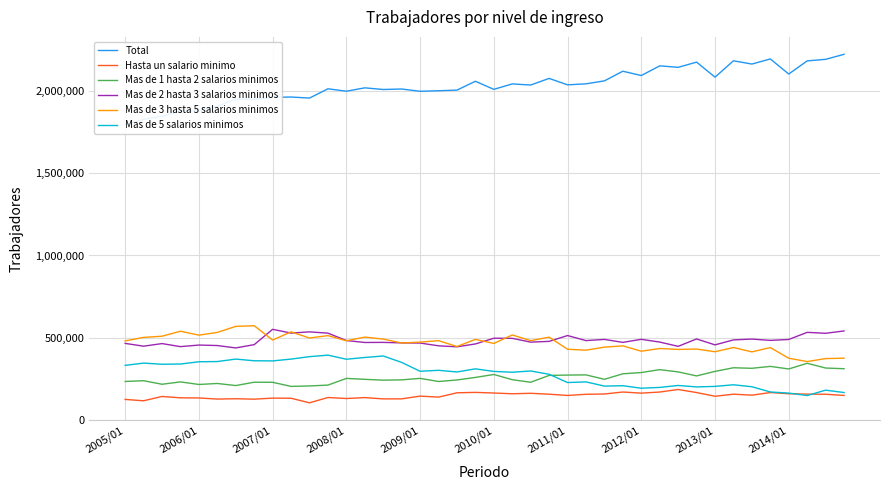

What is the highest value of the Mas de 2 hasta 3 salarios minimos series?

550722